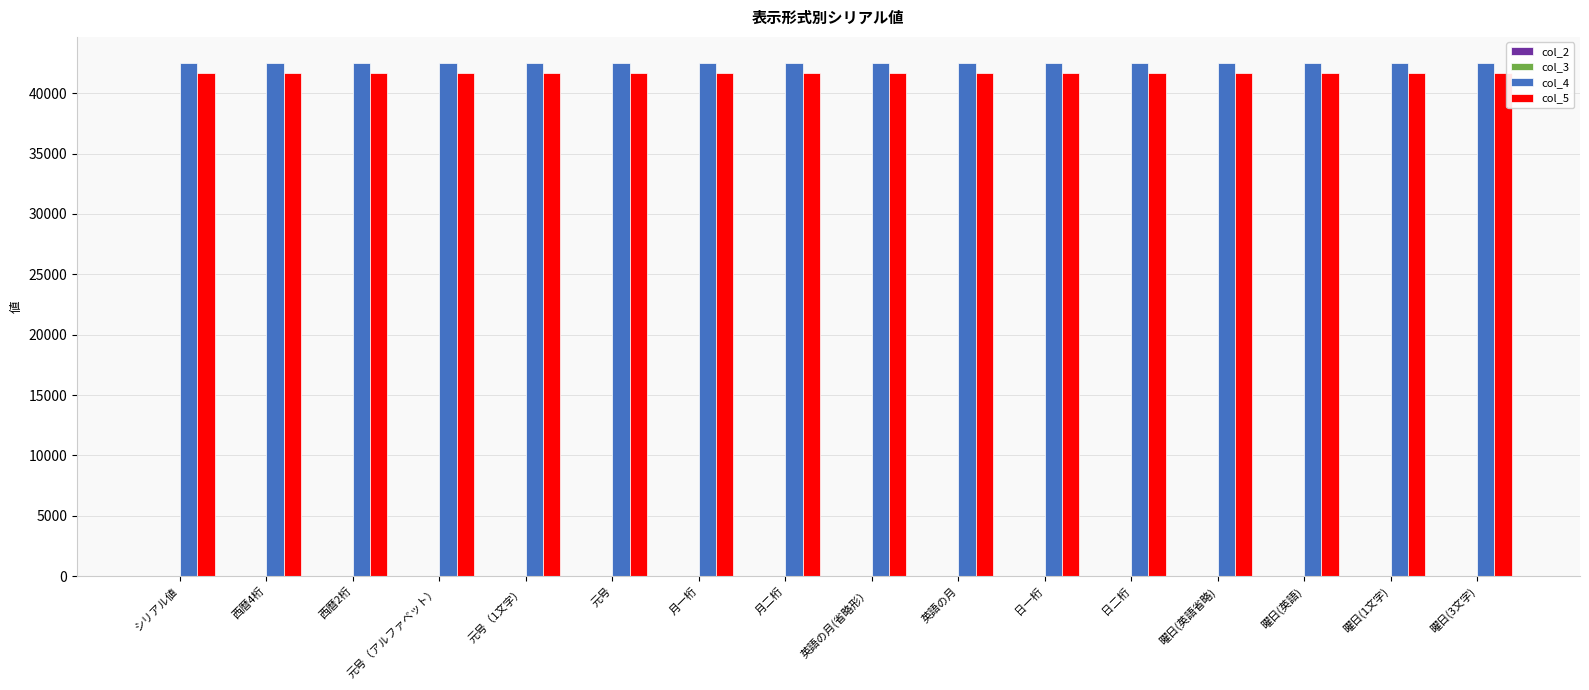

How many categories are shown in the chart?

16